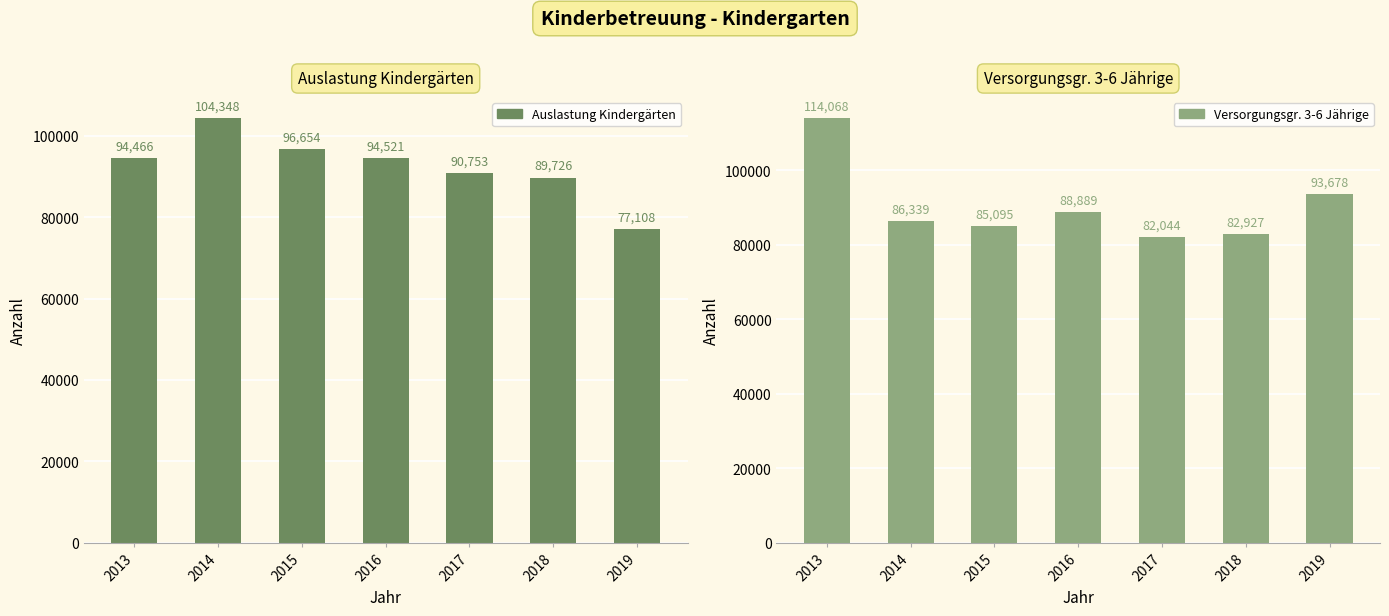

True or false: Auslastung Kindergärten has a value of 89726 at 2018.

True